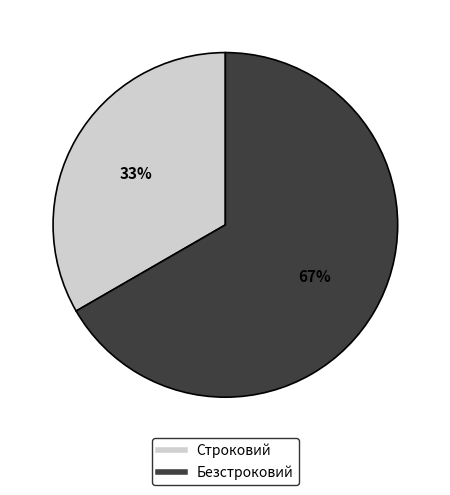

What is the largest slice in the pie chart?

Безстроковий